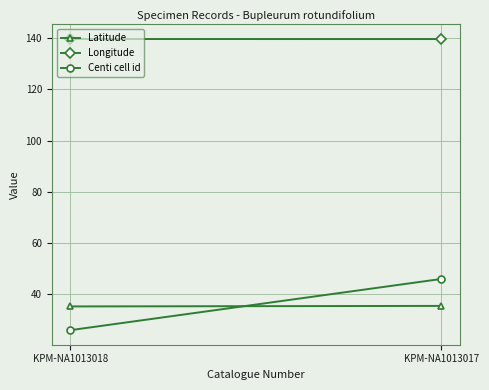

What is the sum of all Centi cell id values?

72.0